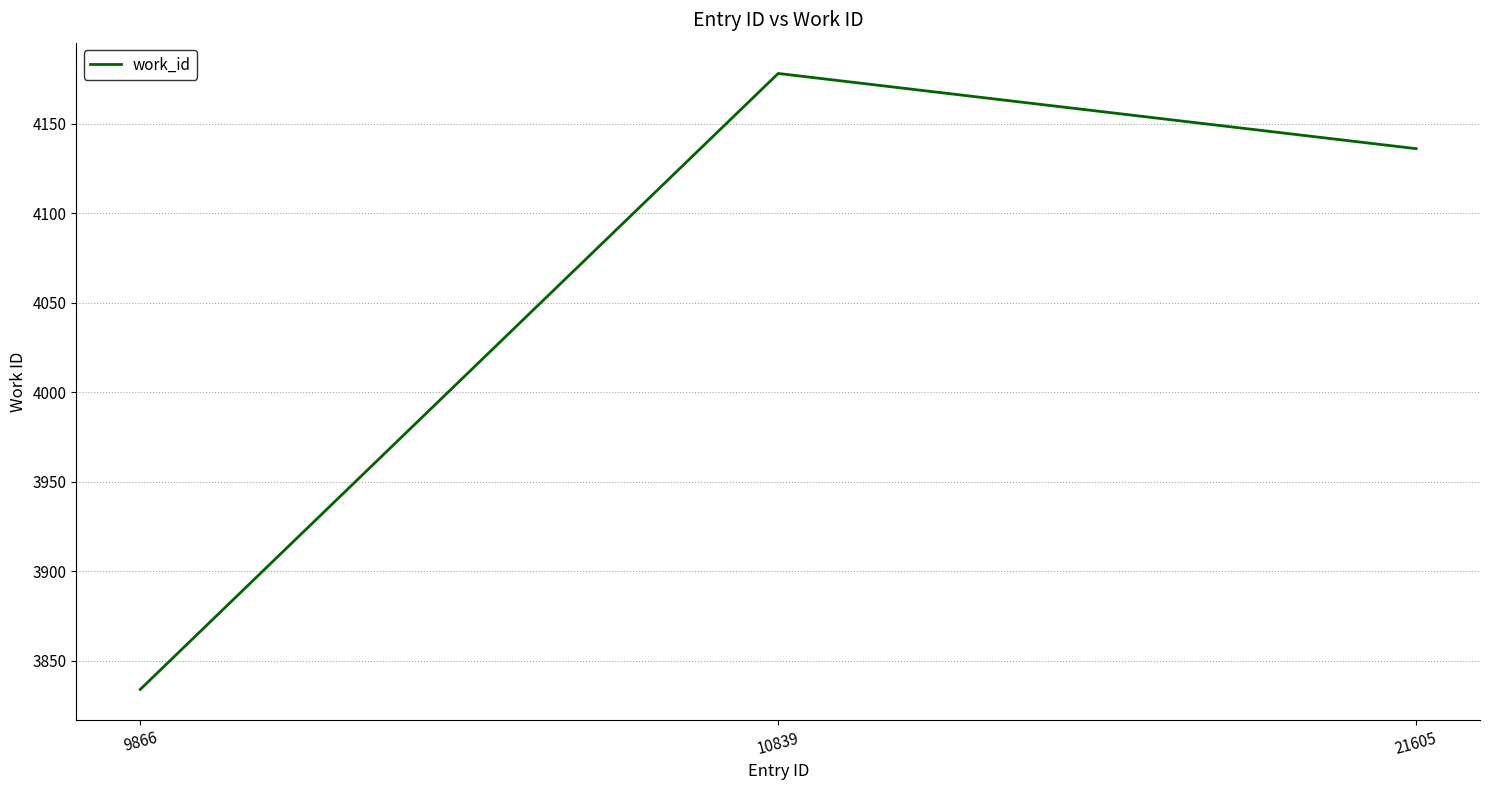

What is the approximate value at 9866?

3834